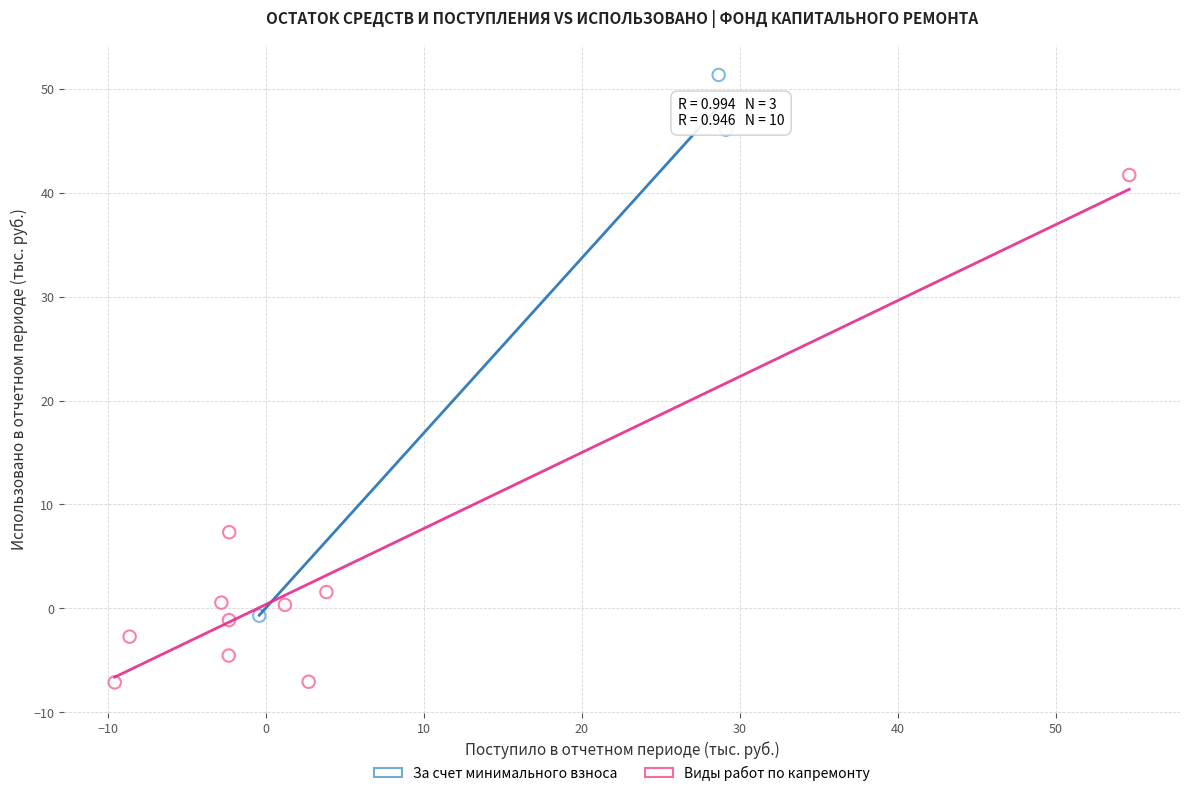

Which series contains the lowest Y value?

Виды работ по капремонту